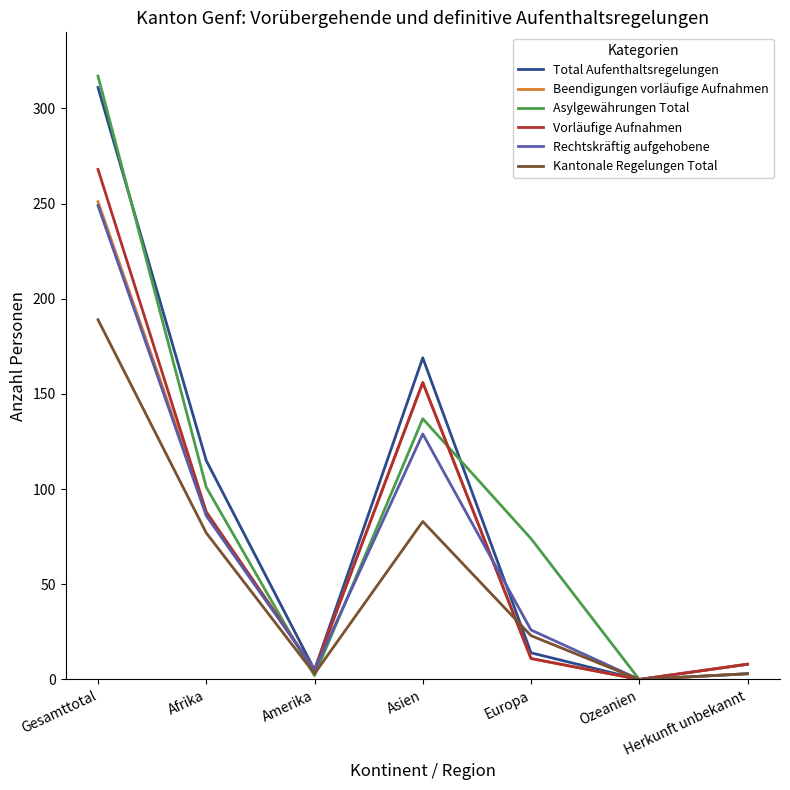

Is this an area chart (filled region under the line)?

No